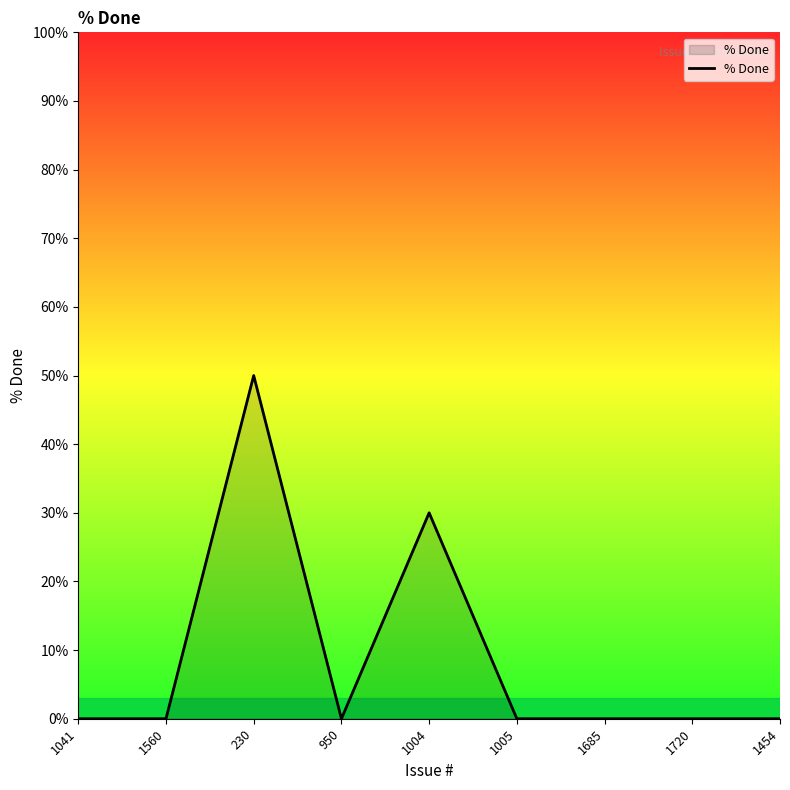

What position from the right is 1041?

9